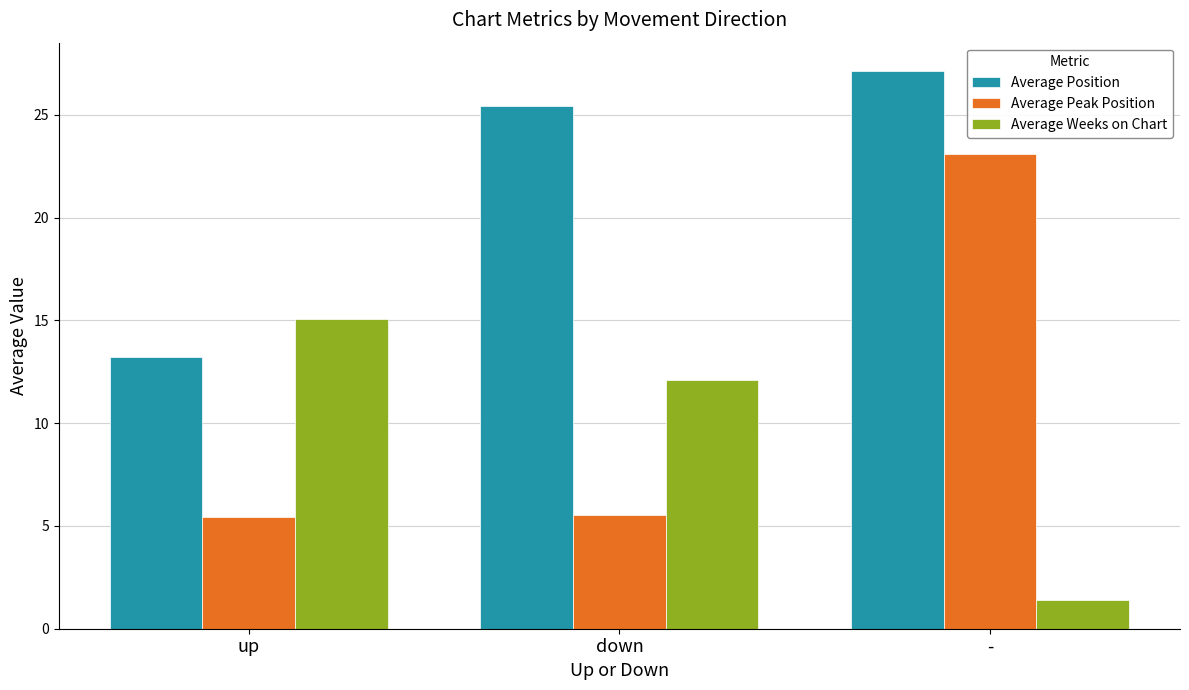

List the series in order of their peak value, lowest first.

Average Weeks on Chart, Average Peak Position, Average Position